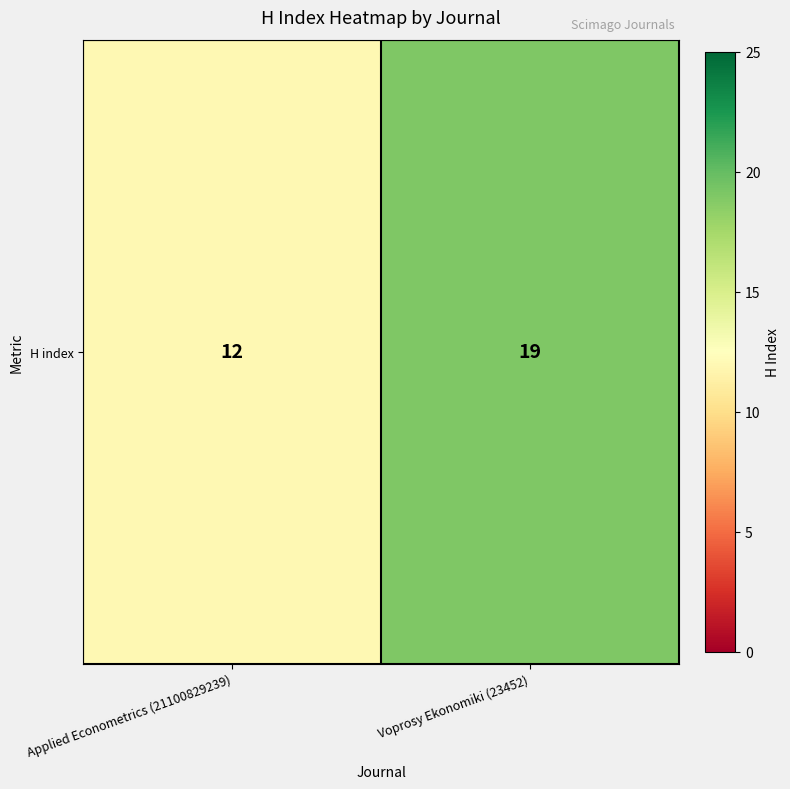

Rank the categories by value from highest to lowest.

Voprosy Ekonomiki (23452), Applied Econometrics (21100829239)